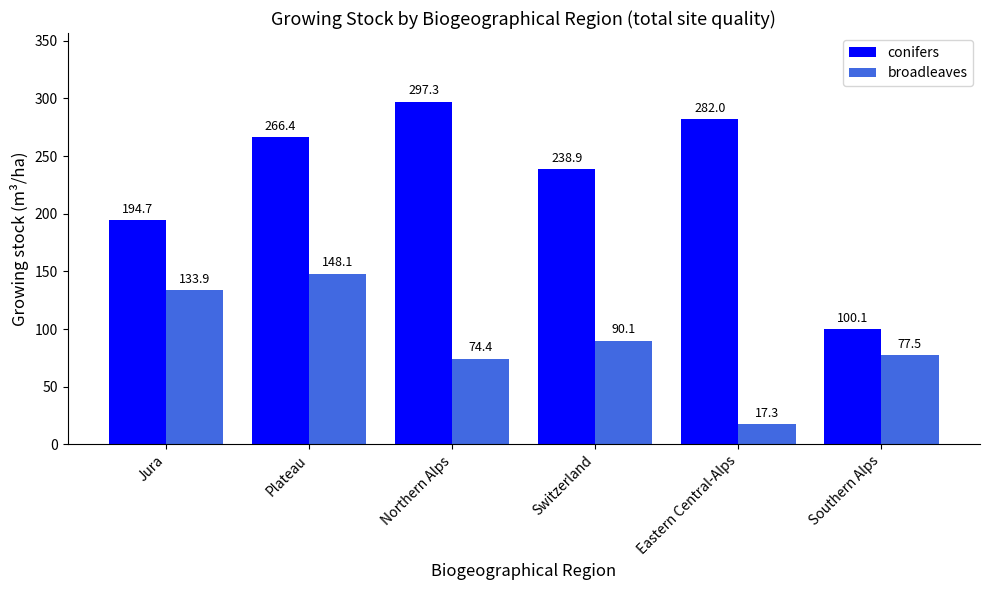

What is the sum of all conifers values?

1379.4